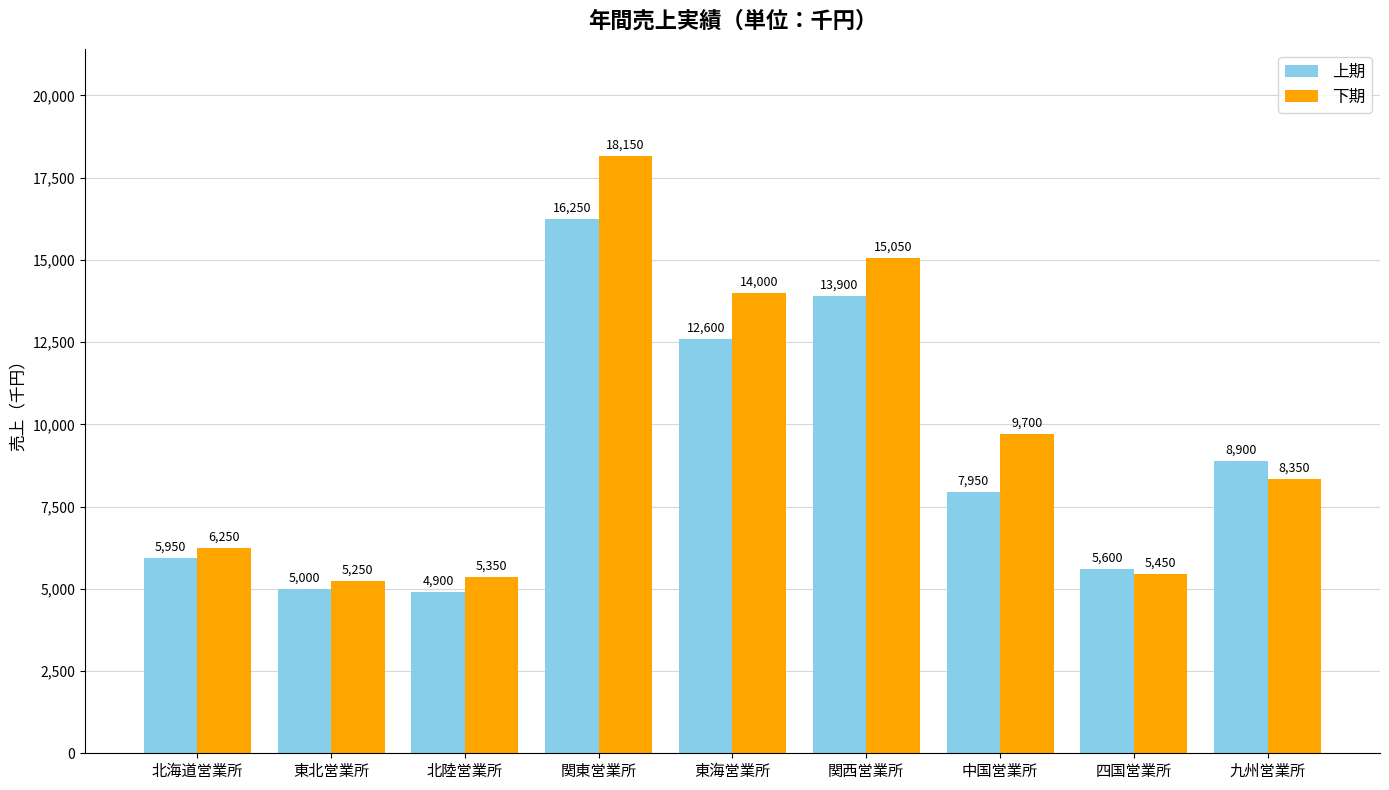

What is the difference between the 上期 values at 九州営業所 and 四国営業所?

3300